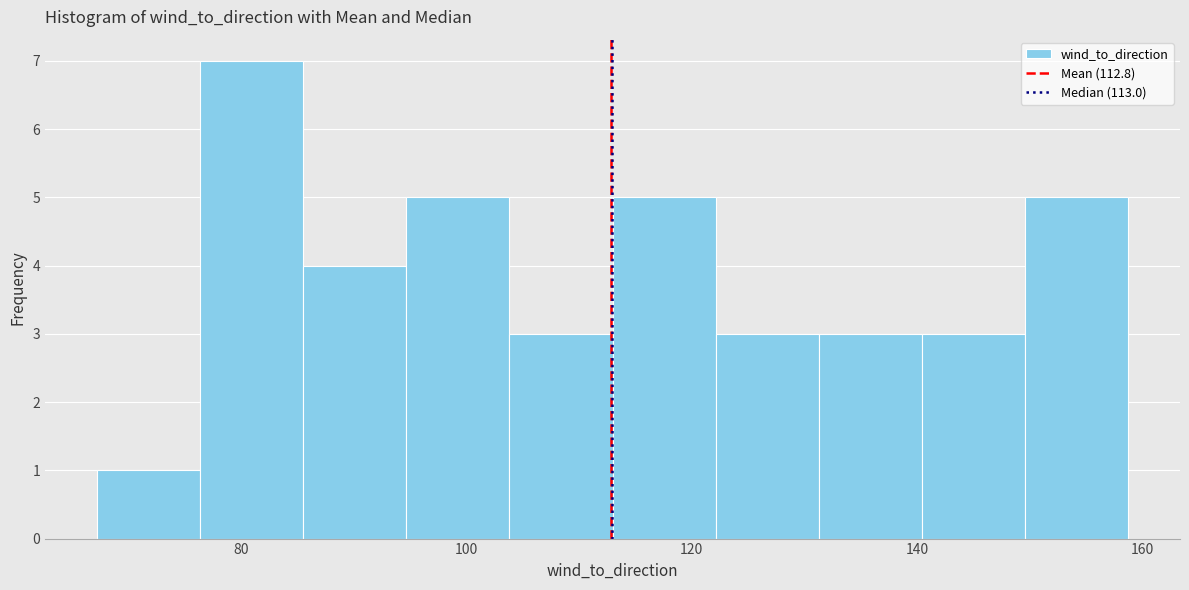

Reading left to right, transcribe this chart: for each bar, give the range it covers on the x-axis and its height. Neither the bar edges nor the heights are printed on the chart, so give them approximately, as read against the axes.

68 to 76: 1
76 to 86: 7
86 to 94: 4
94 to 104: 5
104 to 112: 3
112 to 122: 5
122 to 132: 3
132 to 140: 3
140 to 150: 3
150 to 158: 5